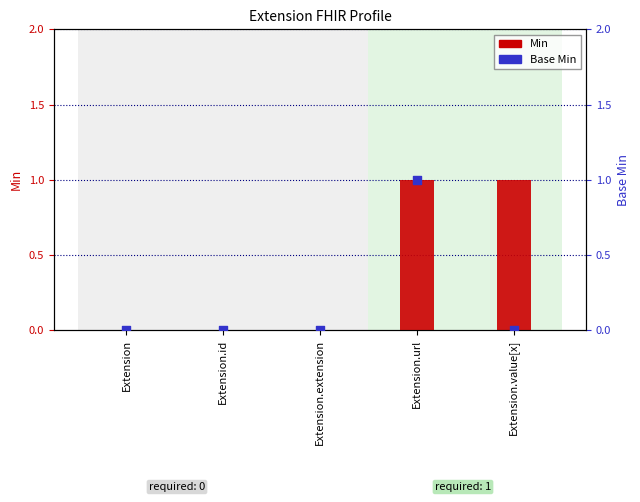

Which series reaches the minimum Y coordinate?

Min